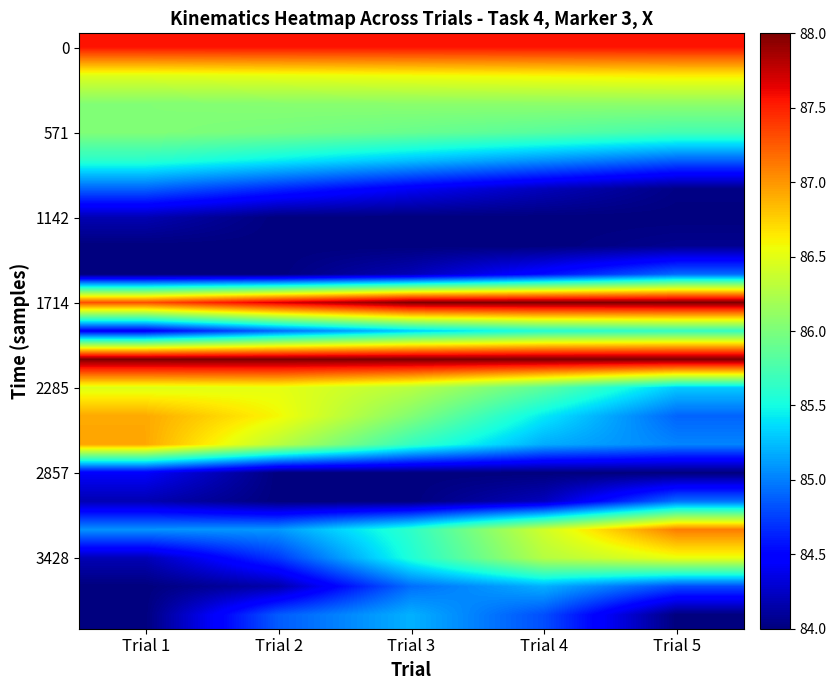

What is the total value across all series at Trial 4?

1796.8